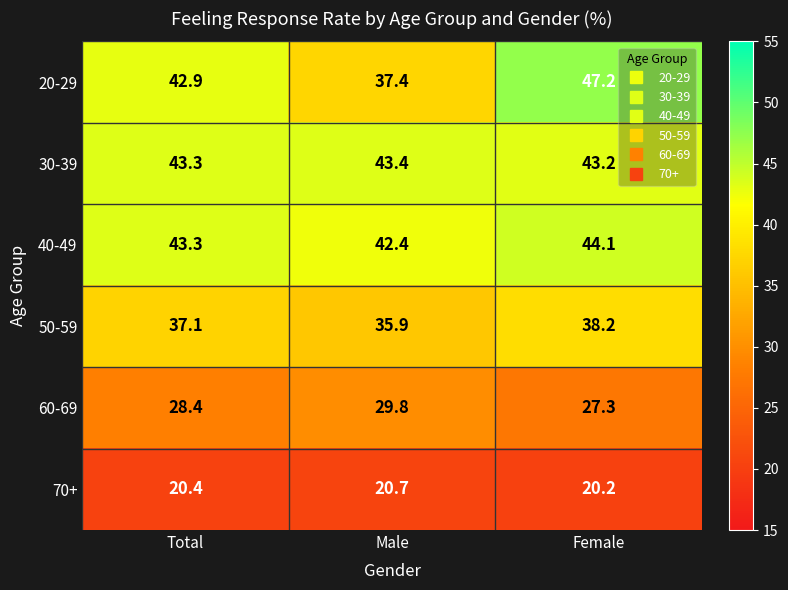

Which series has the largest range (max minus min)?

20-29